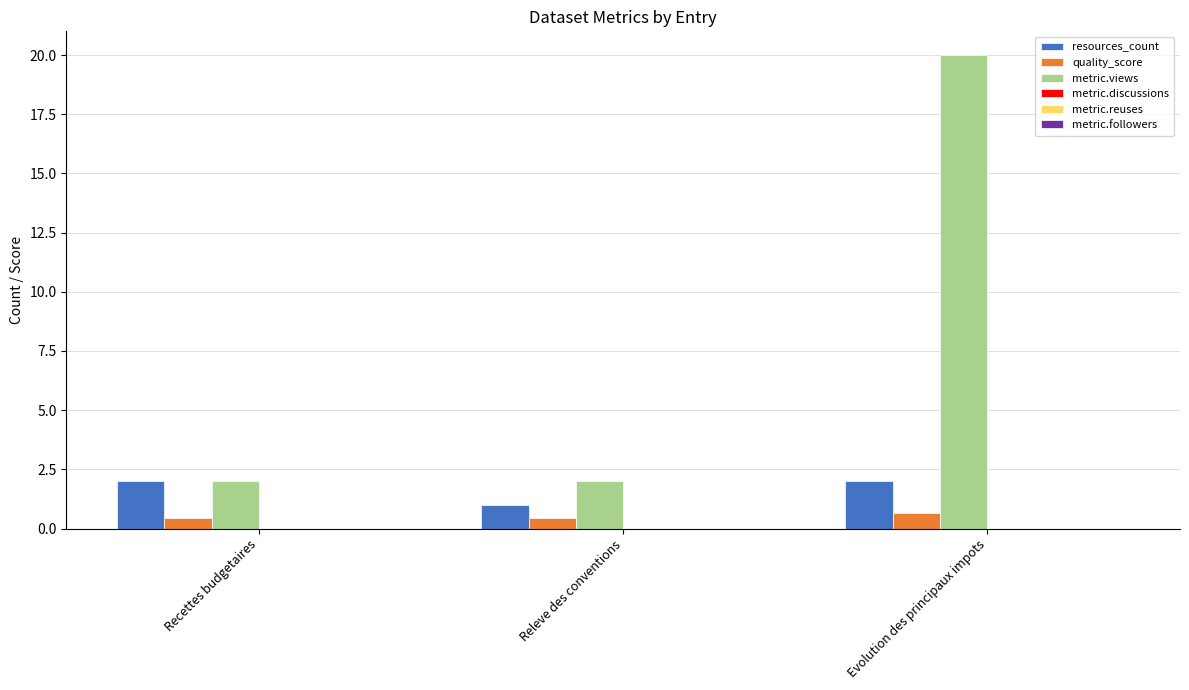

The resources_count series shows 1.3 at Evolution des principaux impots. True or false?

False